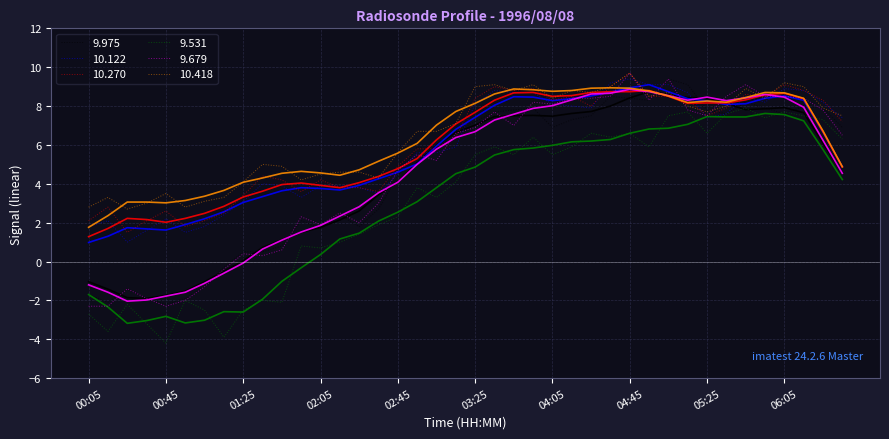

What is the minimum value for 10.122?

1.0